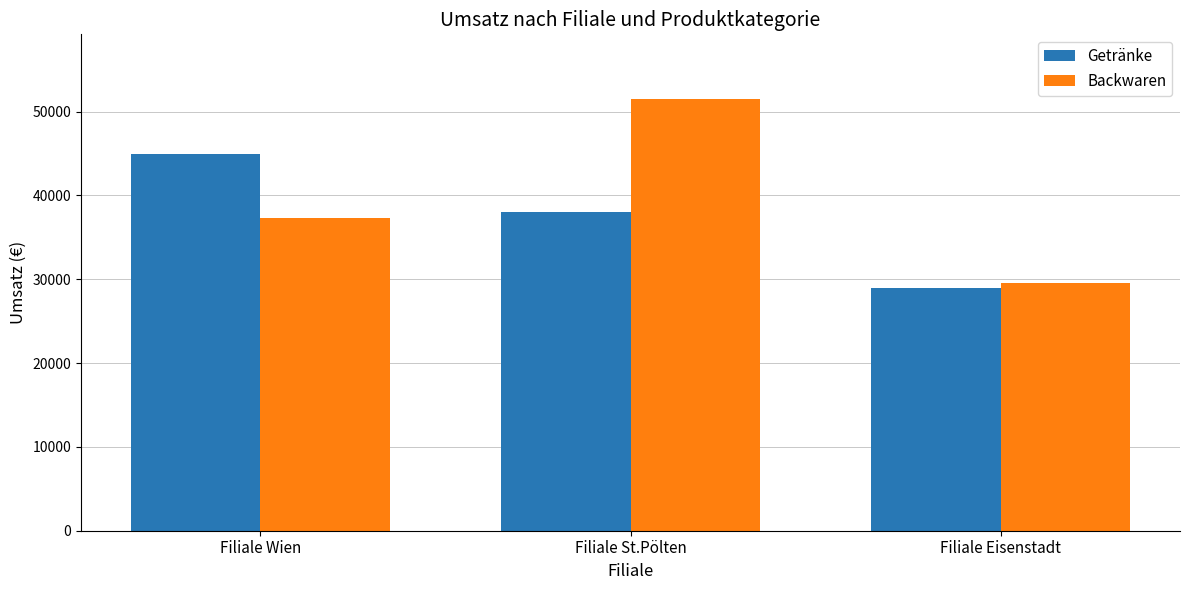

What is the sum of the Backwaren values at Filiale Wien and Filiale St.Pölten?

88800